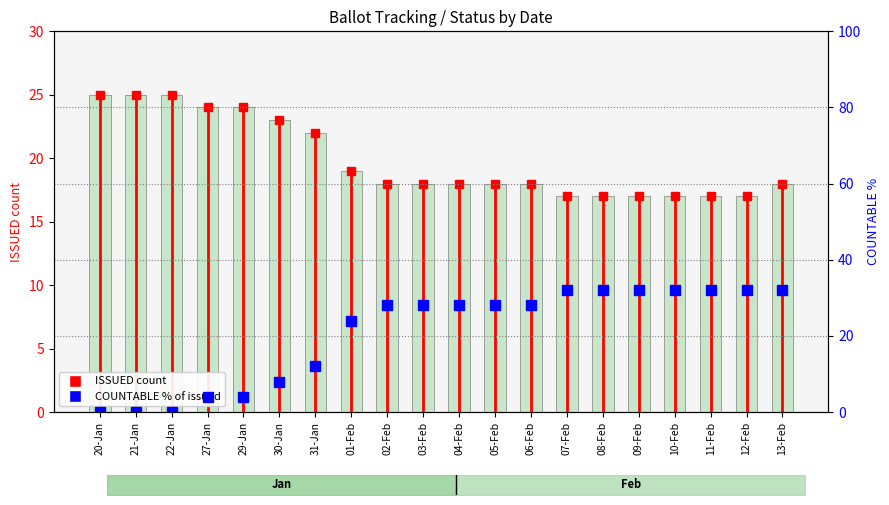

Is the value of ISSUED at 29-Jan greater than the value of ISSUED (marker) at 02-Feb?

Yes